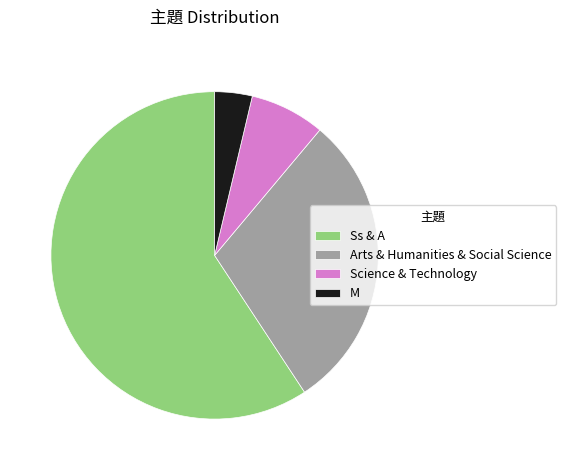

Combined, do M and Science & Technology account for over 50%?

No